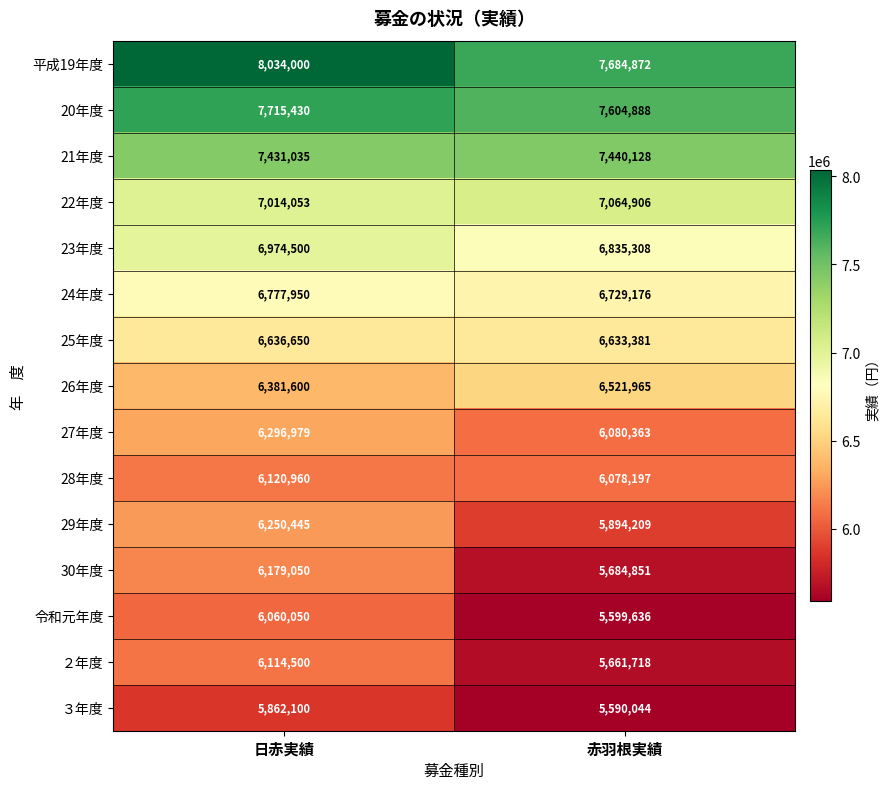

What is the minimum value shown in the chart?

5590044